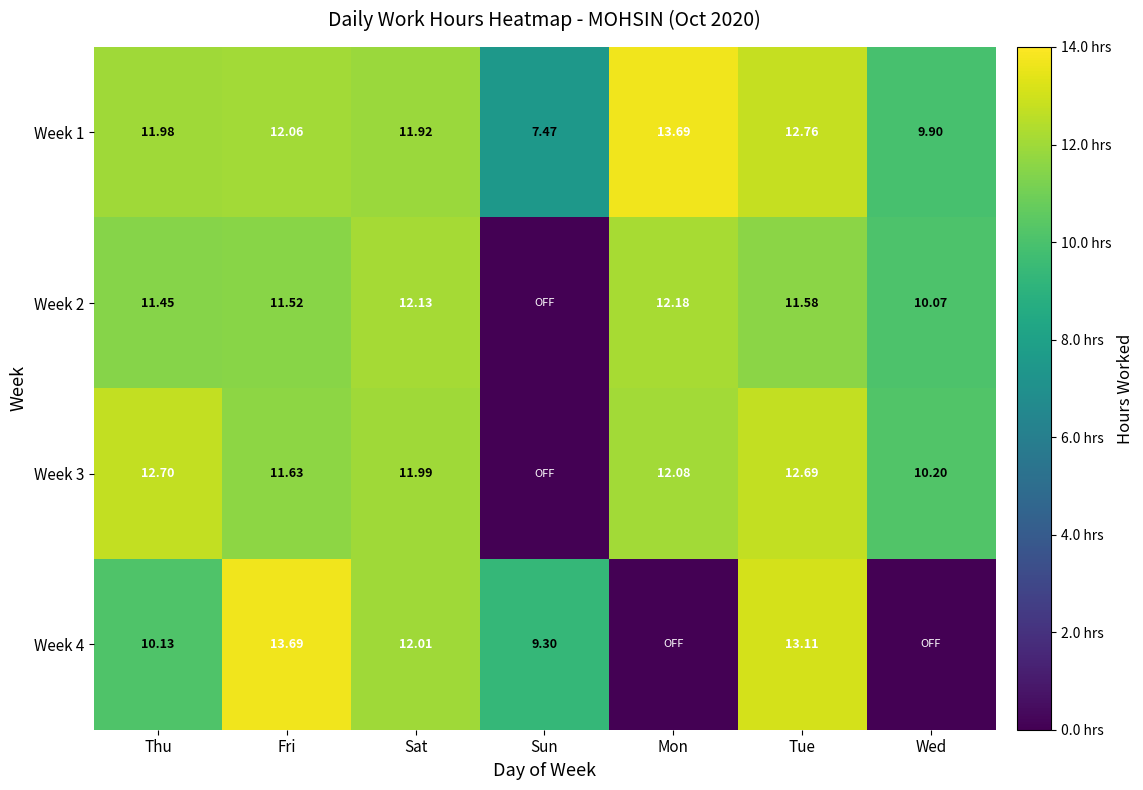

Count the number of data series in this chart.

4